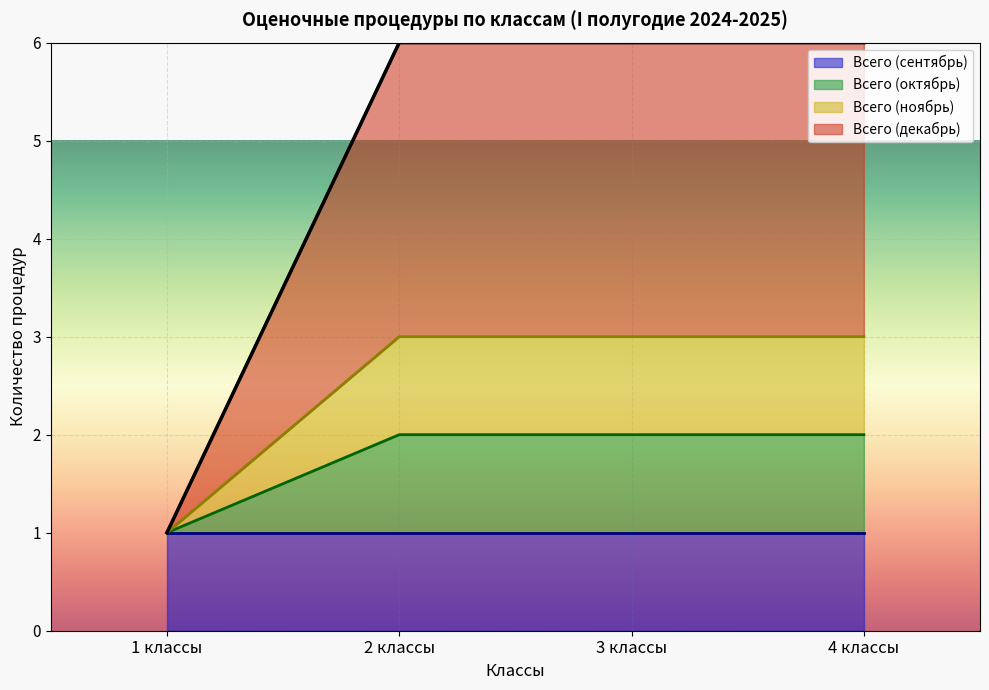

Does the chart display data point markers on the line(s)?

No